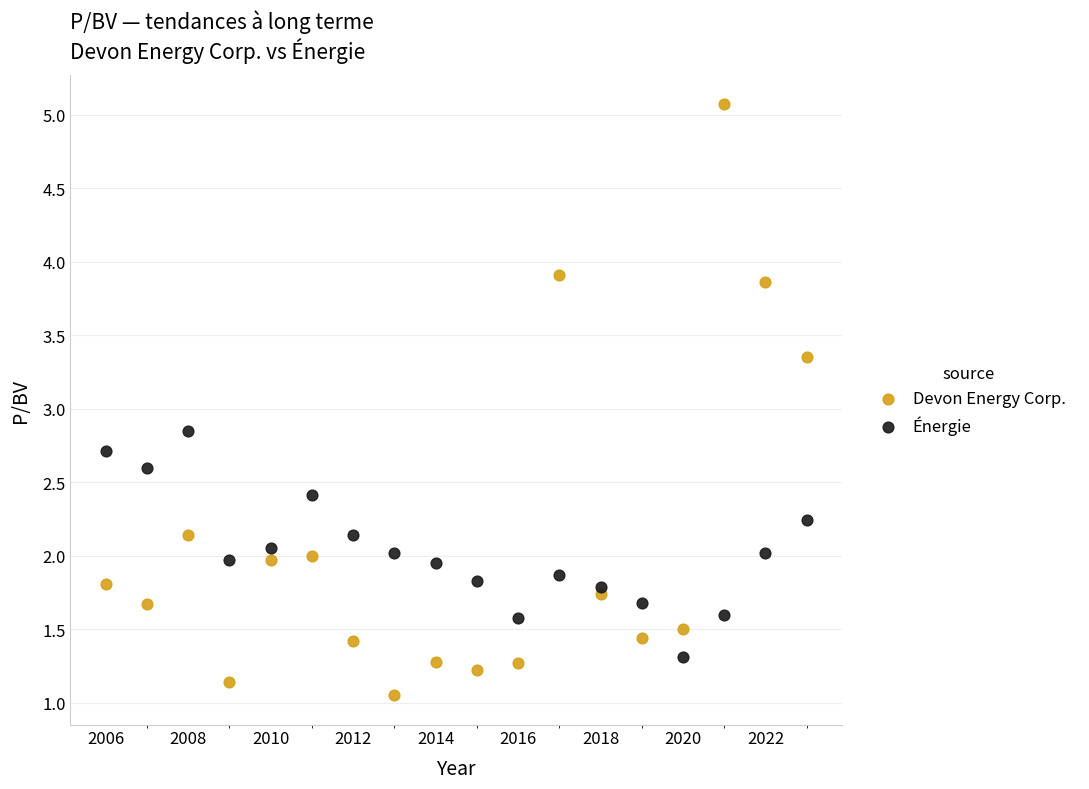

Which series has the widest spread of Y values?

Devon Energy Corp.